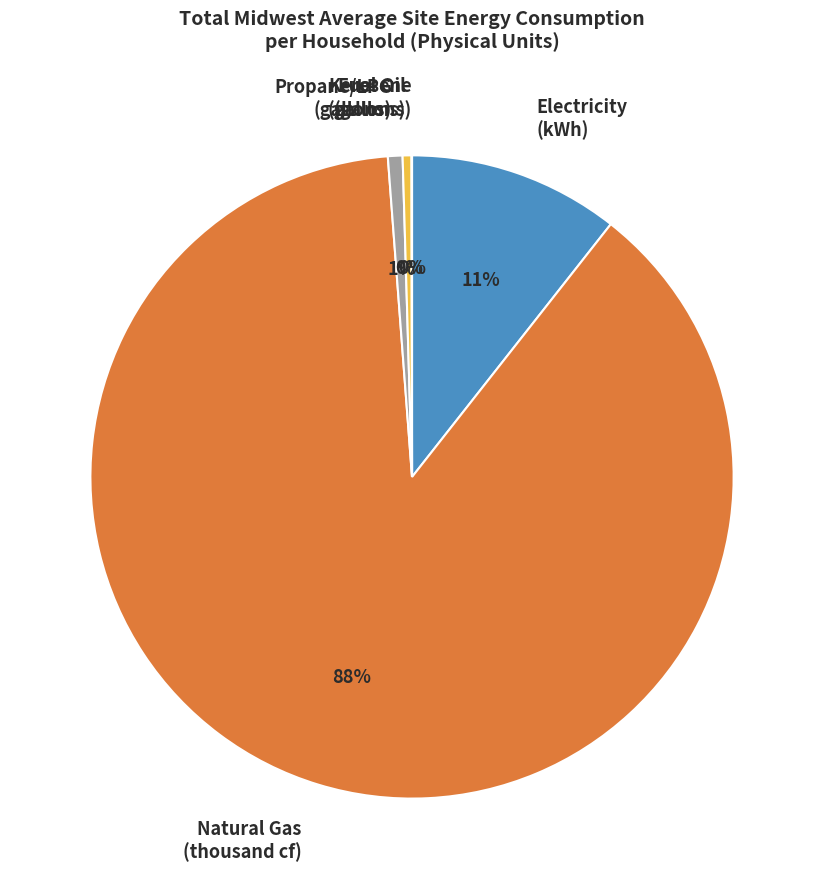

To the nearest percent, what is the difference between the largest and smallest slice percentages?

88%